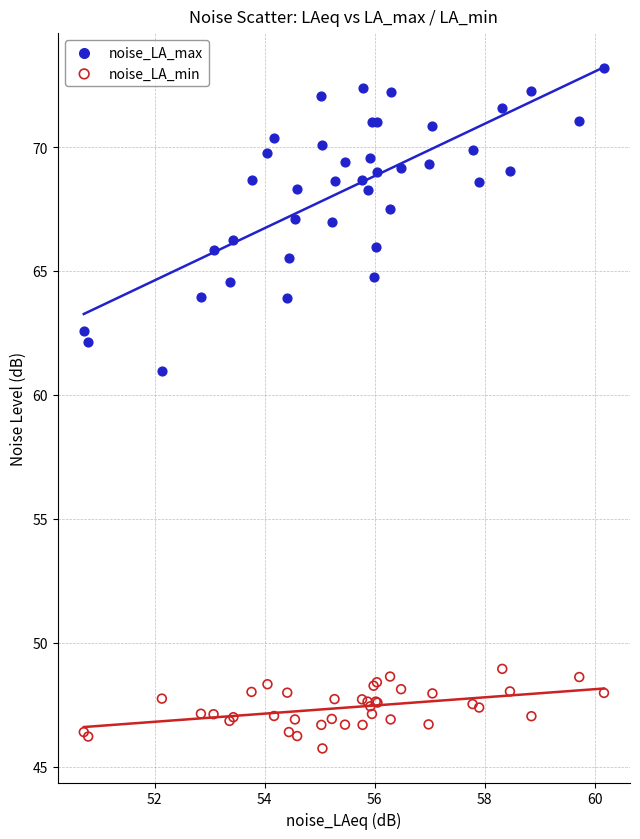

Which series reaches the minimum Y coordinate?

noise_LA_min